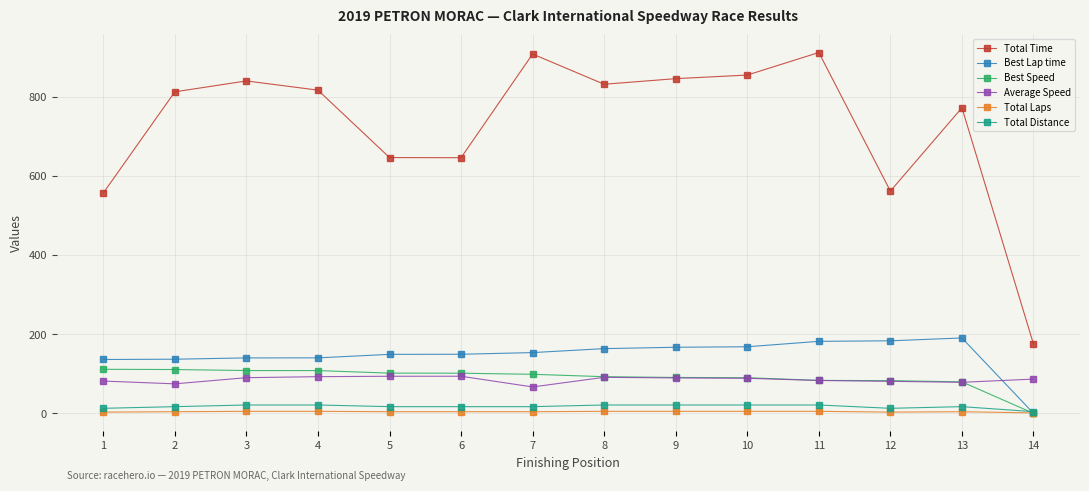

What is the difference between the second highest and minimum values in the Total Distance series?

16.8